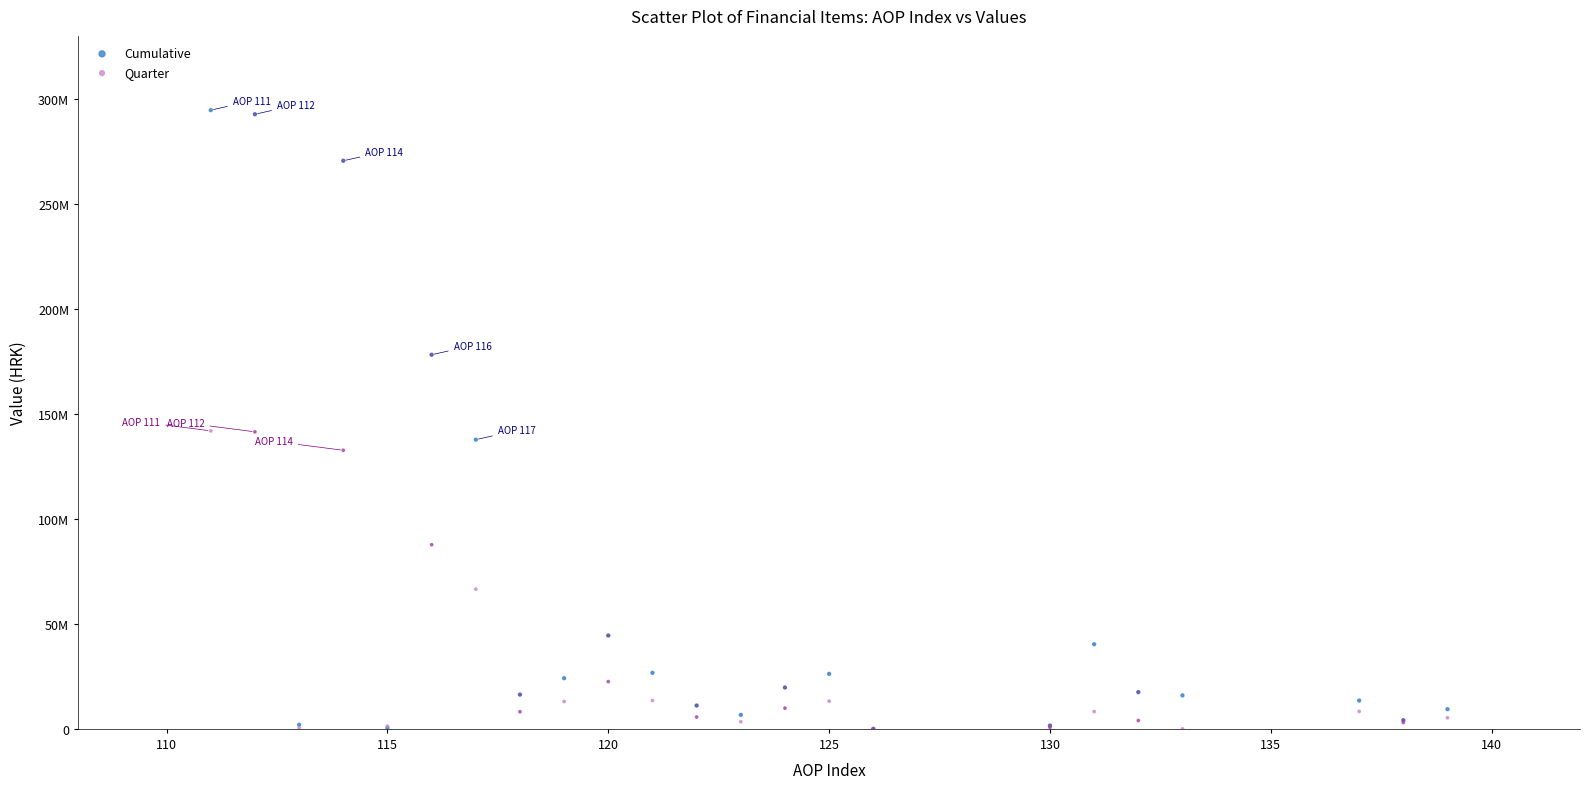

Which series reaches the maximum Y coordinate?

Cumulative